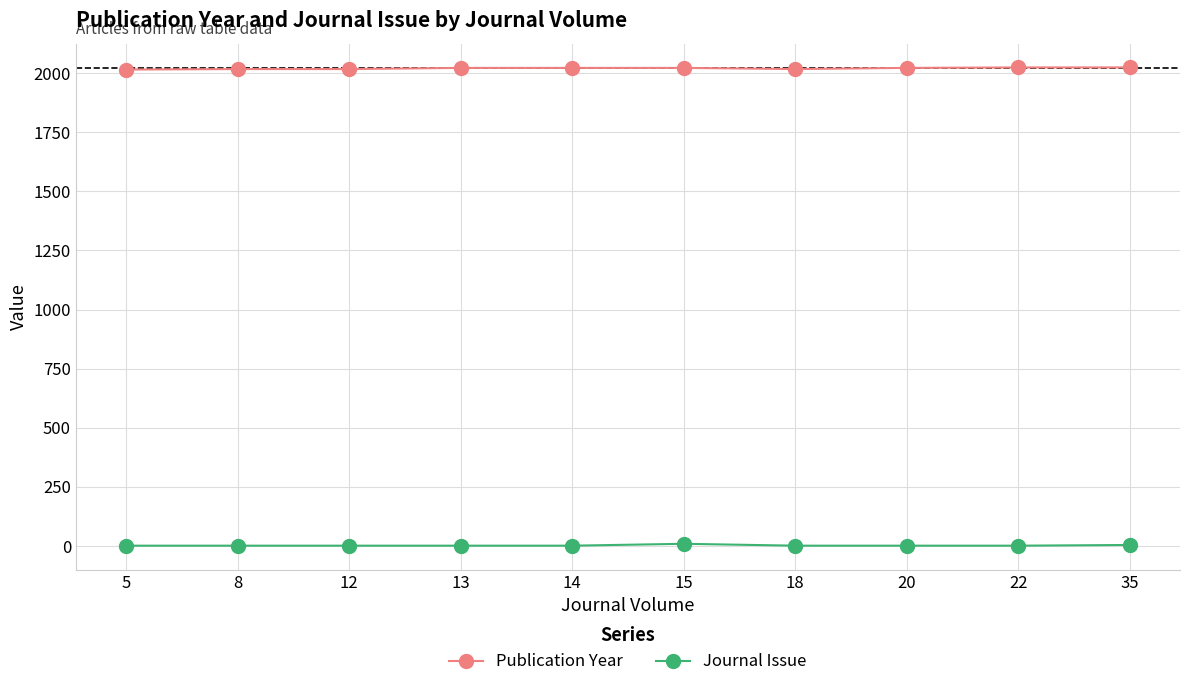

List the series in order of their overall mean, highest first.

Publication Year, Journal Issue